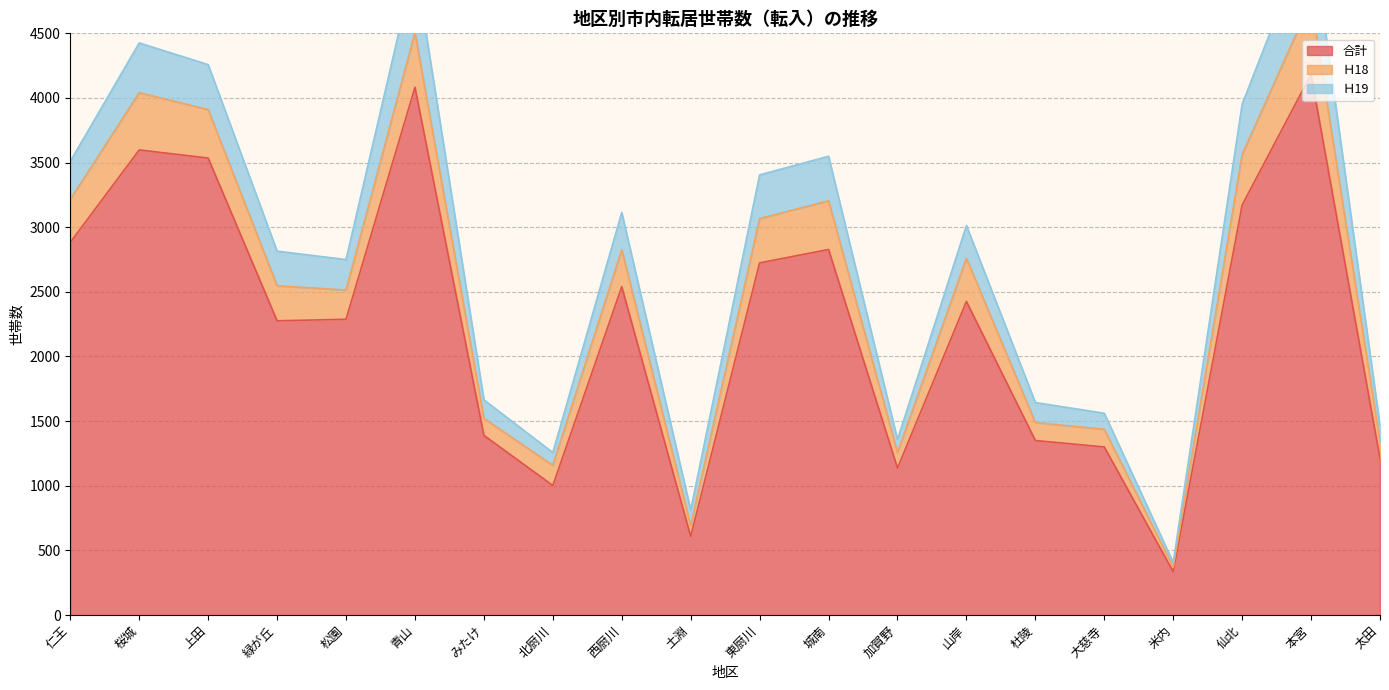

Where is the first local maximum for Ｈ18?

桜城